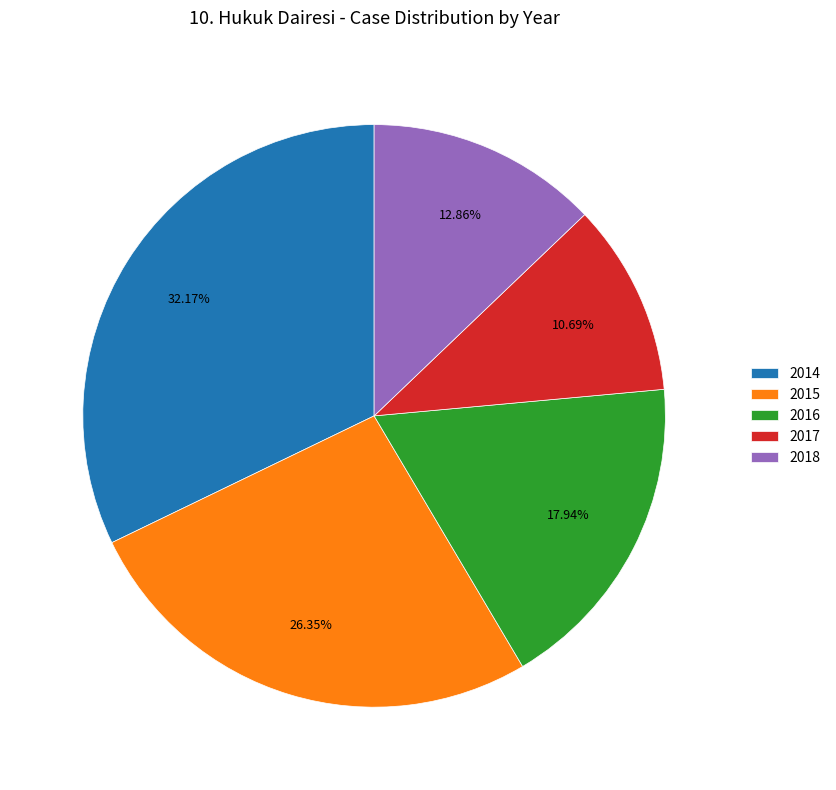

True or false: 2016 accounts for 12% of the total.

False